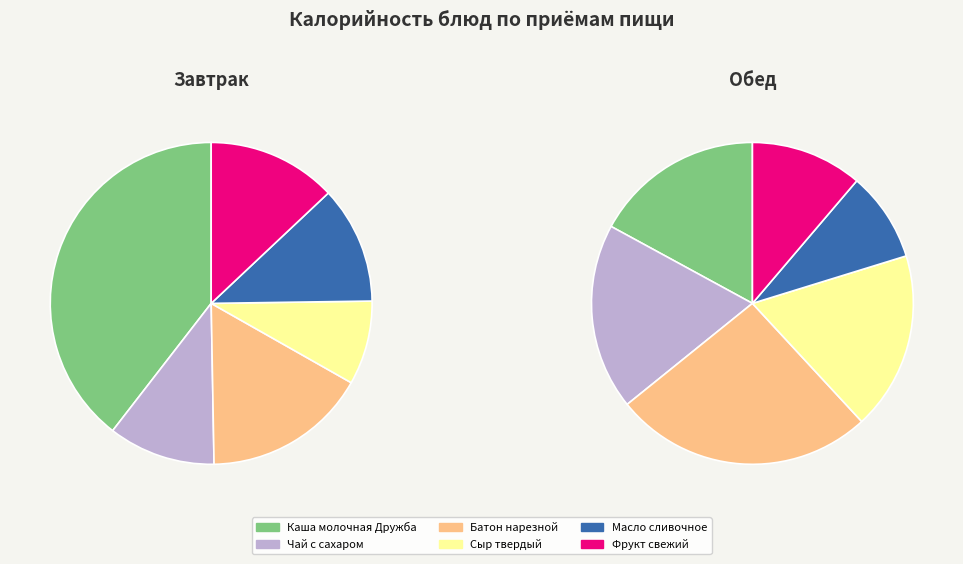

Is 5 the majority of the pie?

No